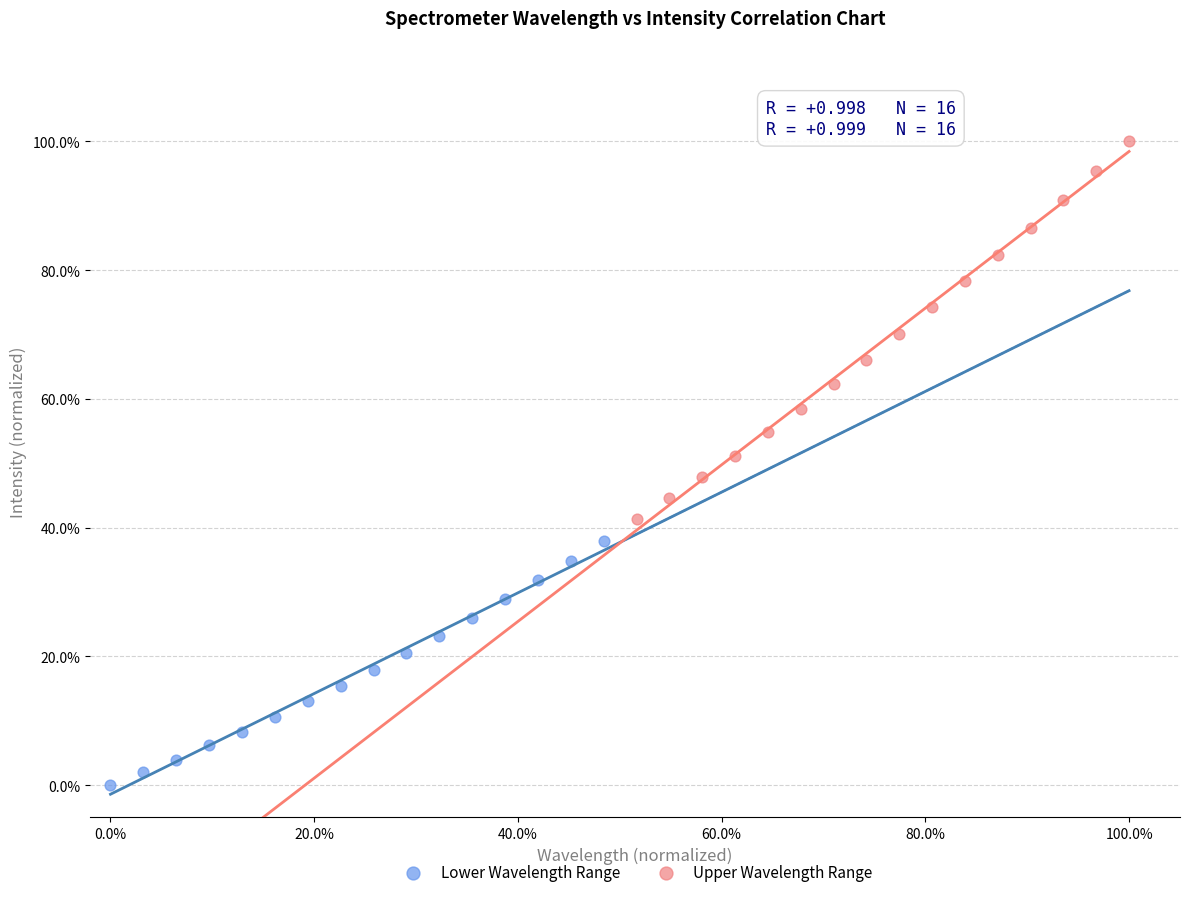

Which series reaches the minimum Y coordinate?

Lower Wavelength Range